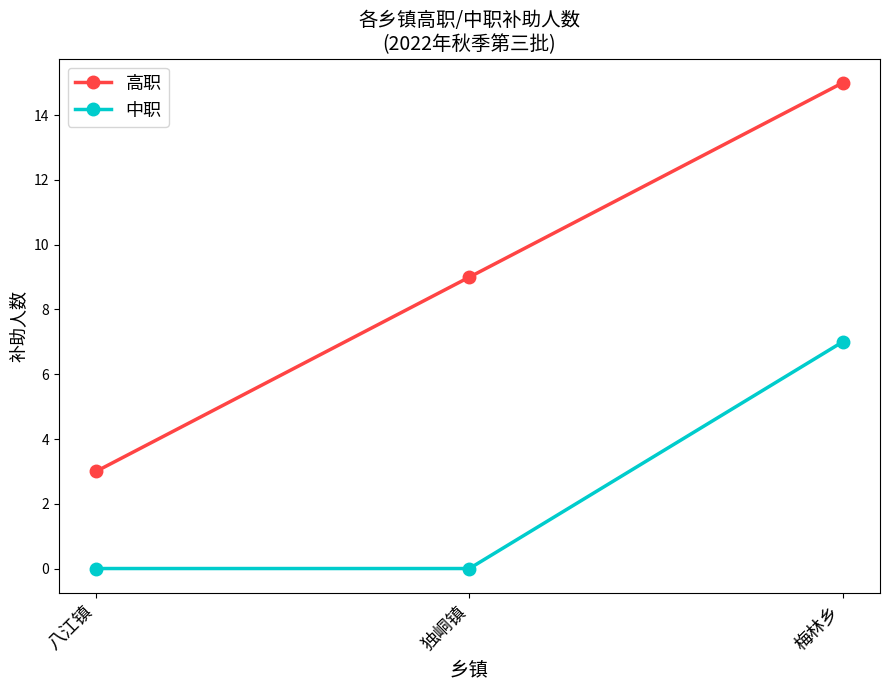

Reading left to right, transcribe all the data shown in this chart.

高职: 3	9	15
中职: 0	0	7